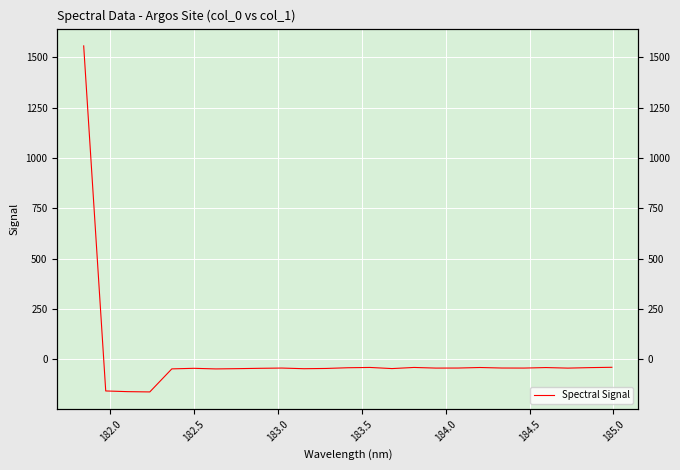

Reading right to left, extract all data points from this chart.

-39.8	-41.4	-43.9	-41.1	-43.7	-43.4	-40.9	-43.6	-43.8	-40.6	-46.2	-40.6	-42.0	-45.6	-46.8	-43.6	-44.9	-46.5	-47.9	-44.9	-47.7	-162.2	-160.8	-157.4	1557.6